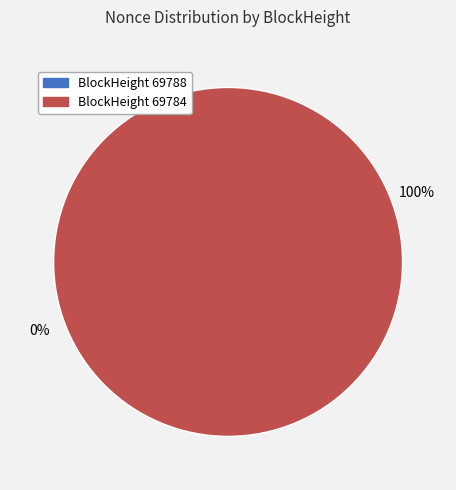

What is the change in value from 69788 to 69784?

+34475